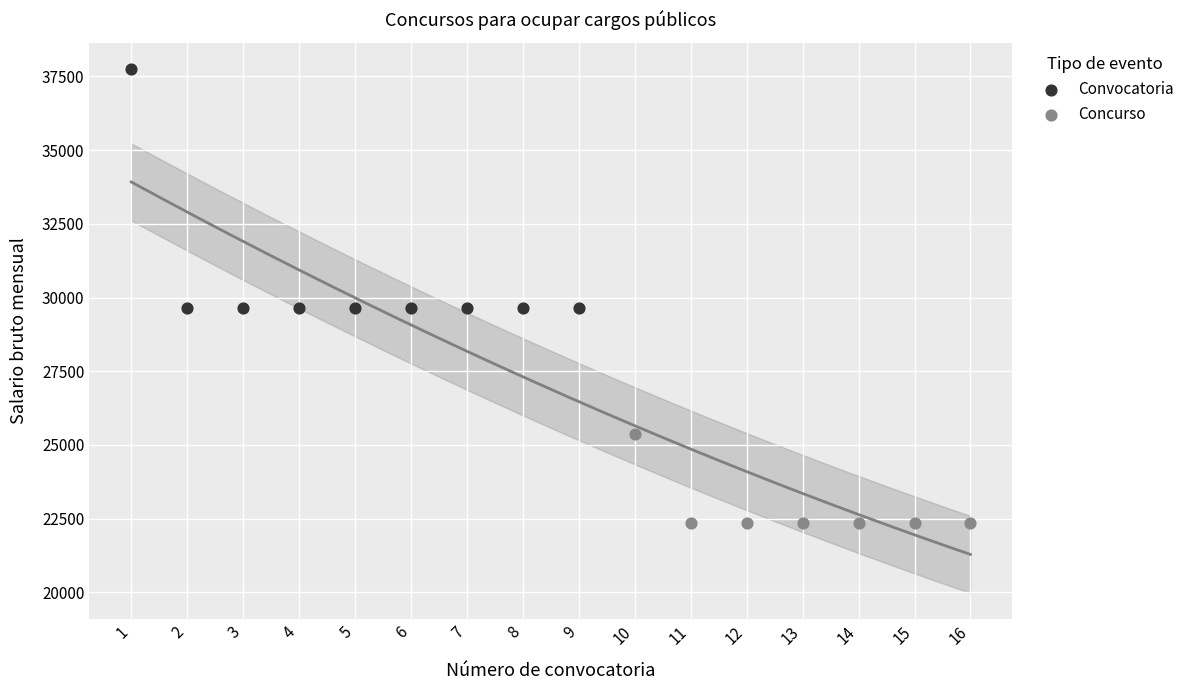

Which series contains the lowest Y value?

Concurso